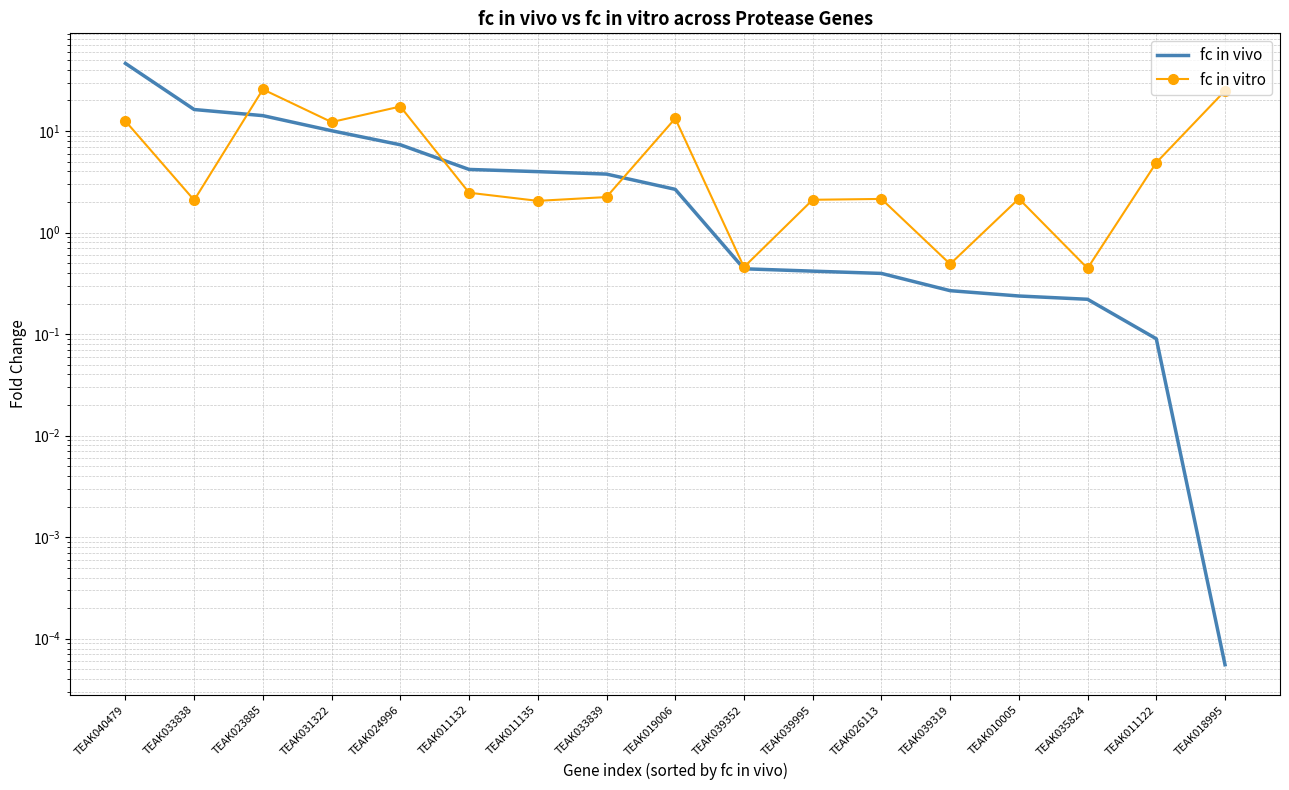

At which label does fc in vivo reach its minimum?

TEAK018995